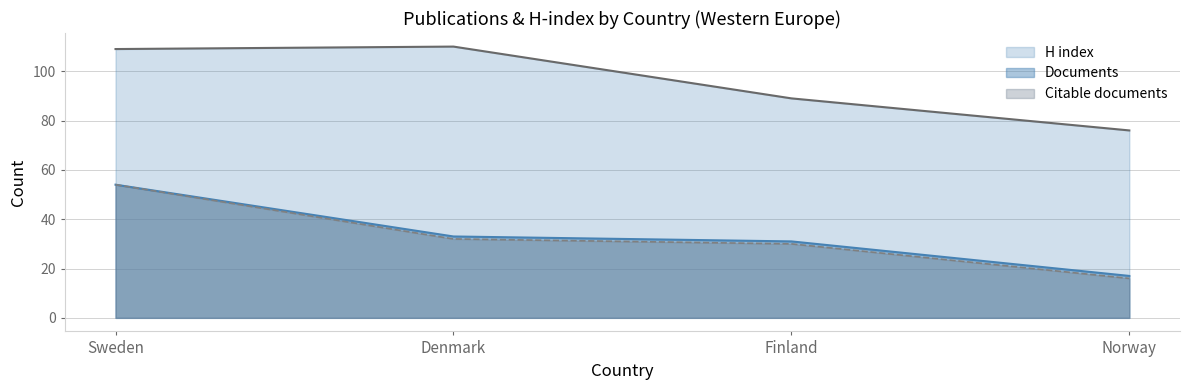

True or false: H index and Documents cross at least once.

False